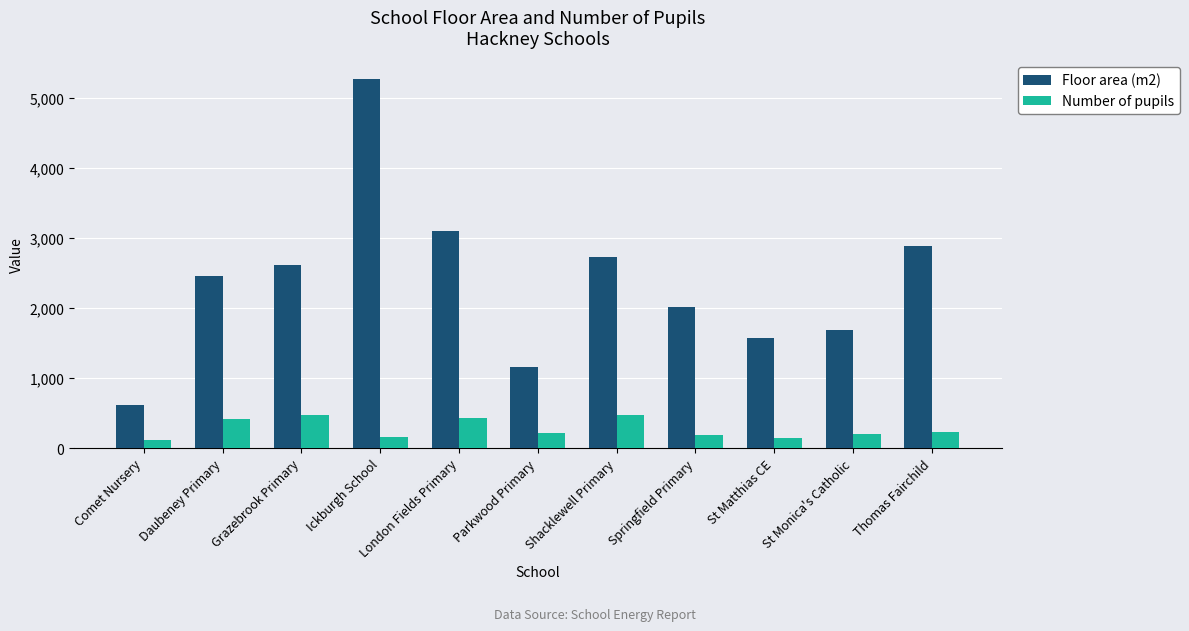

Count the number of data series in this chart.

2